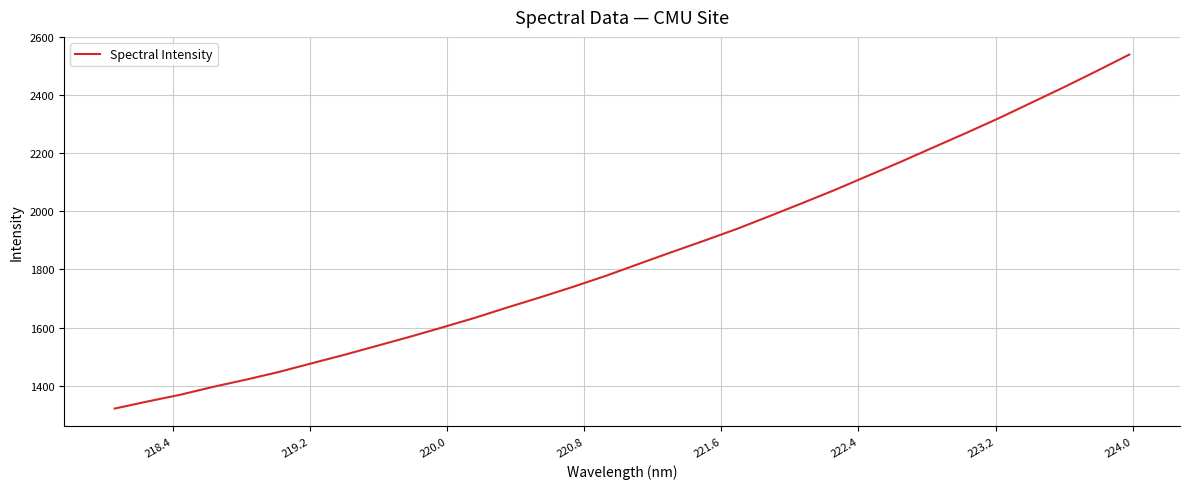

What is the smallest value displayed?

1321.5